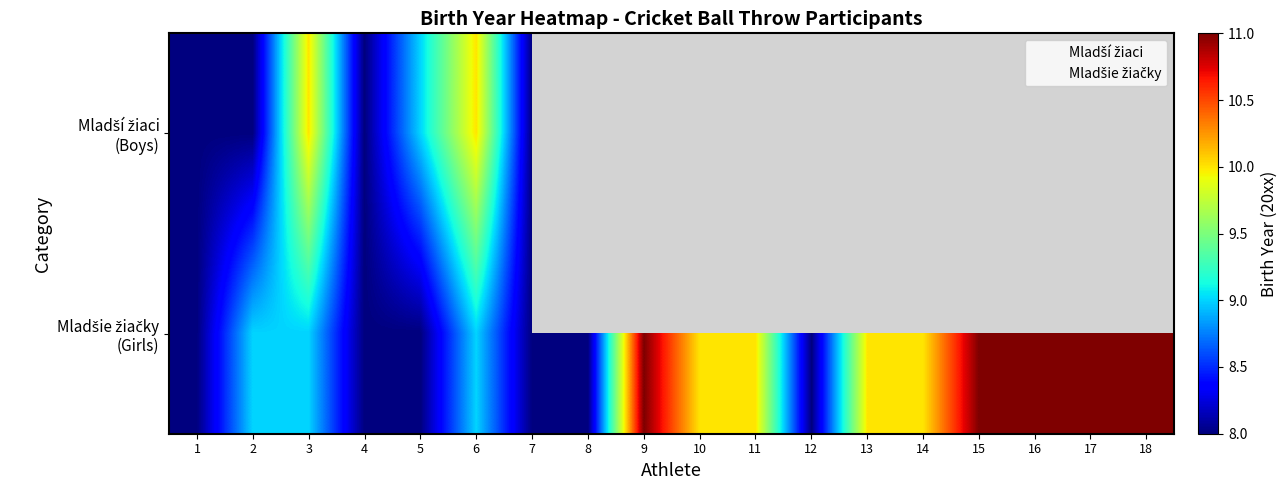

True or false: the data shows 9 at 3.

True